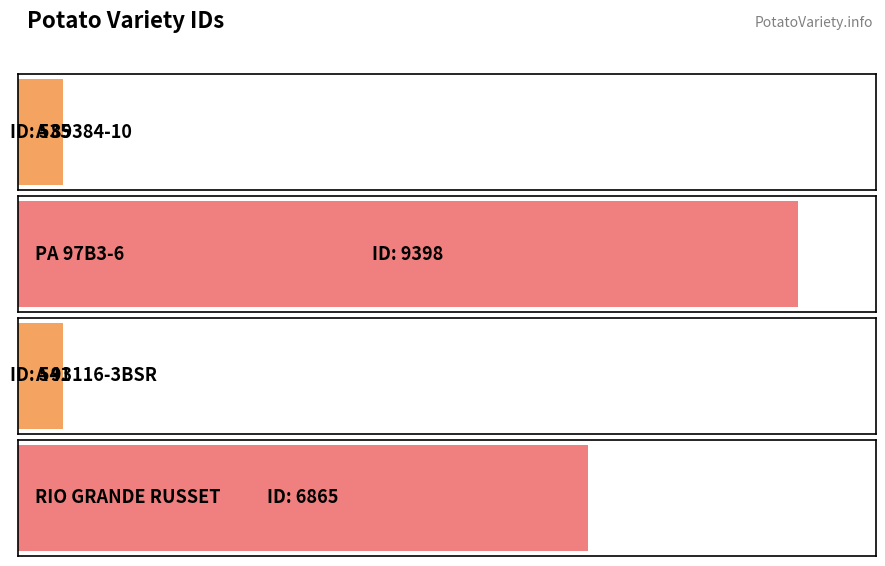

How many distinct data groups are displayed?

1